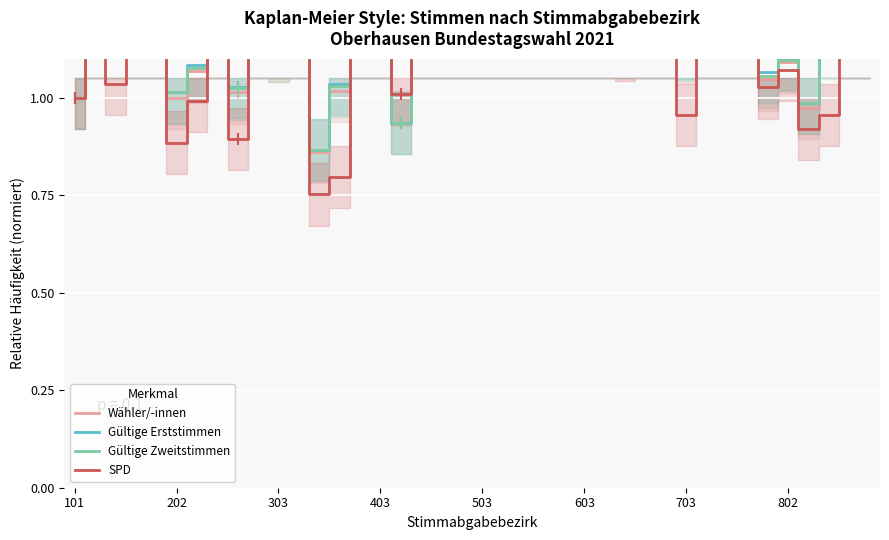

After their last crossing, which series has the higher values: Gültige Erststimmen or SPD?

Gültige Erststimmen